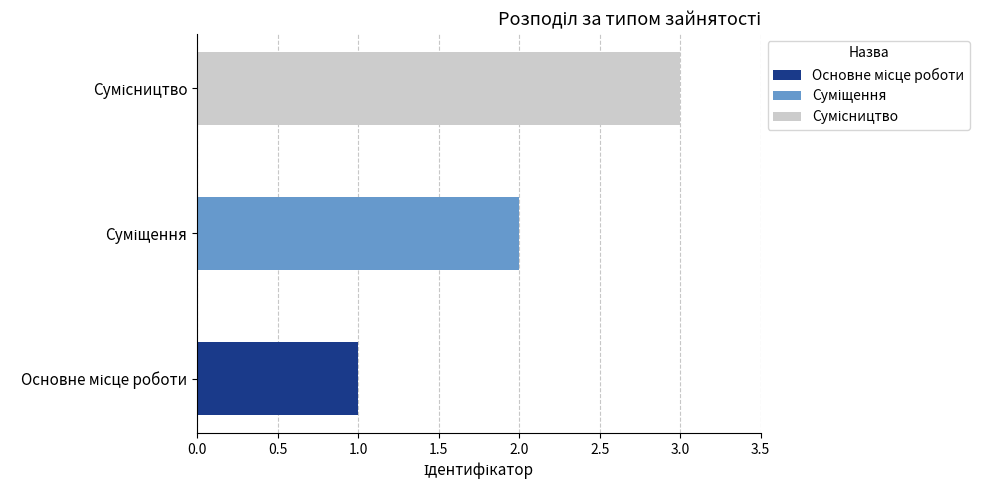

Reading left to right, list all the values displayed in this chart.

1	2	3